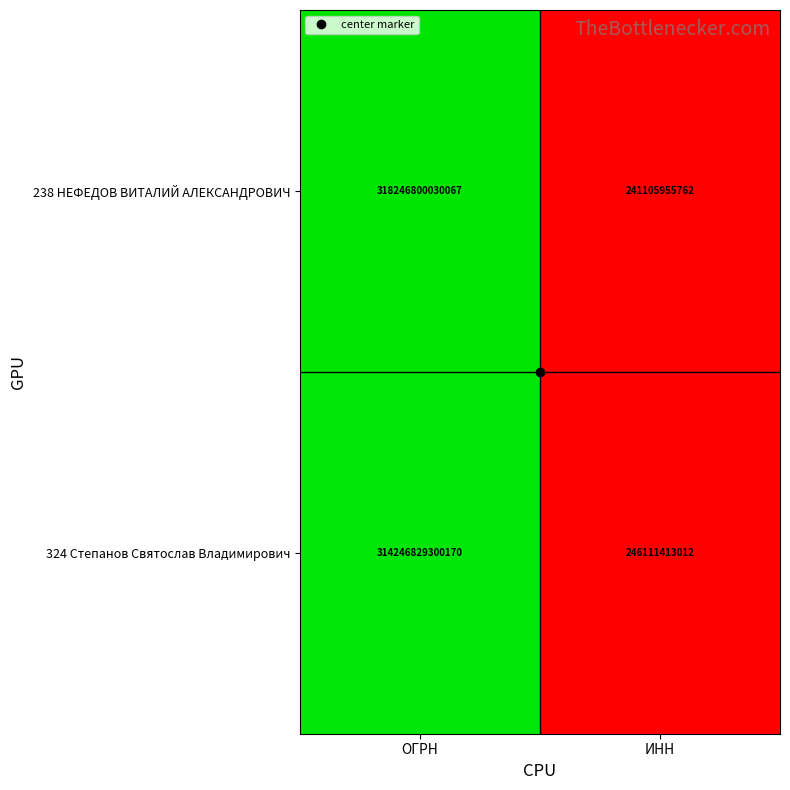

Where is 238 НЕФЕДОВ ВИТАЛИЙ АЛЕКСАНДРОВИЧ nearest to the value 159243952992914?

ИНН